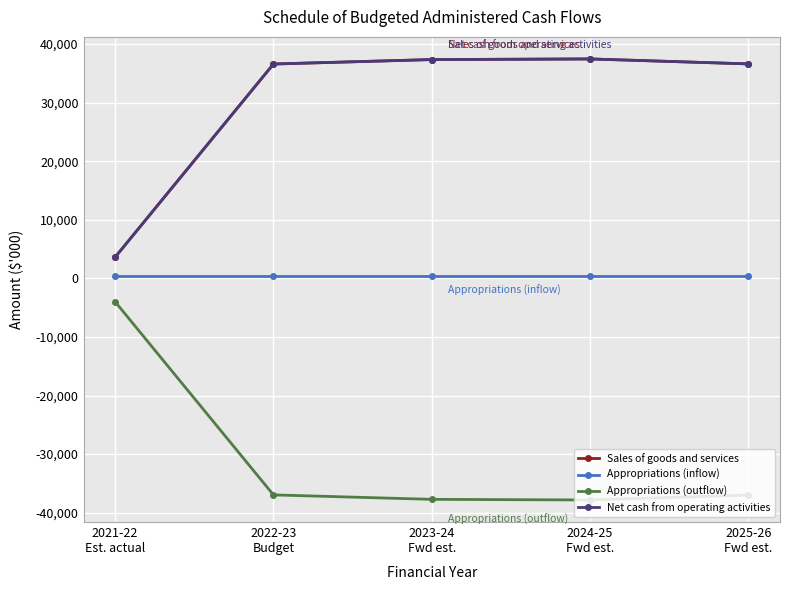

Does the chart have visible grid lines?

Yes